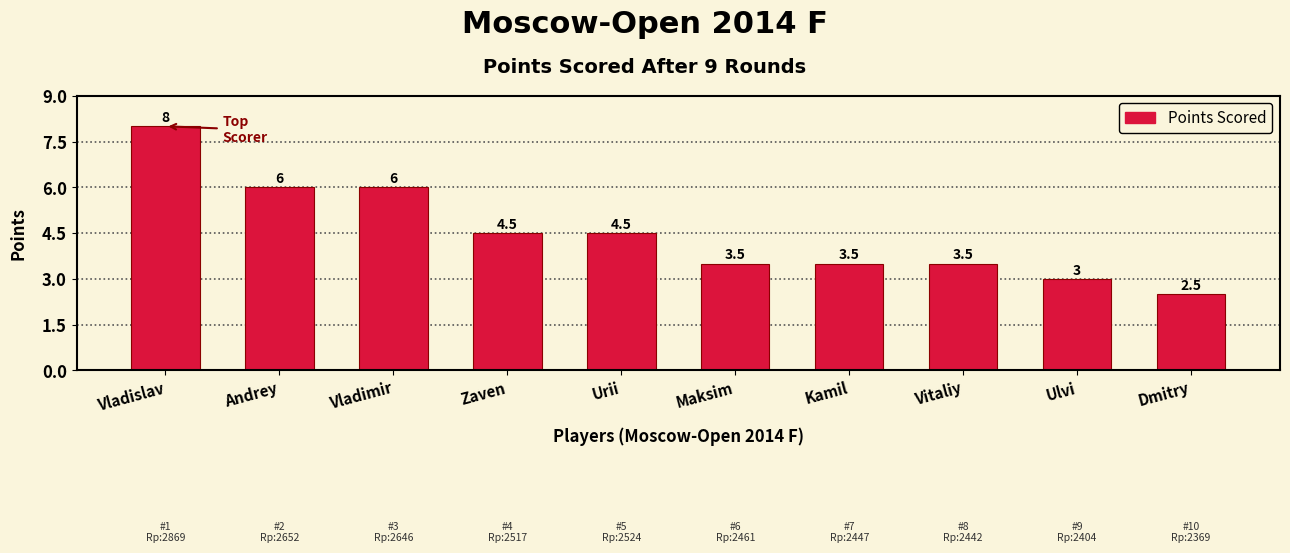

Reading left to right, what are all the values shown in this chart?

Vladislav=8.0	Andrey=6.0	Vladimir=6.0	Zaven=4.5	Urii=4.5	Maksim=3.5	Kamil=3.5	Vitaliy=3.5	Ulvi=3.0	Dmitry=2.5